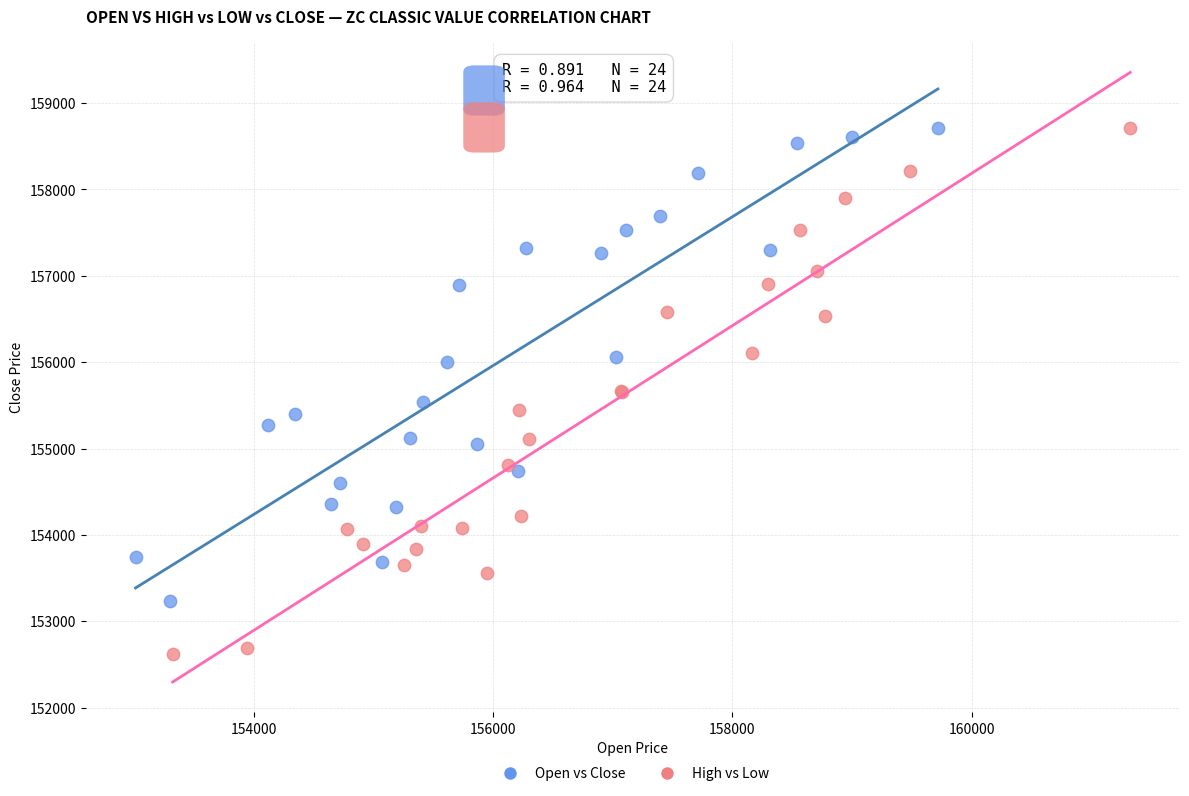

Which series reaches the minimum Y coordinate?

High vs Low